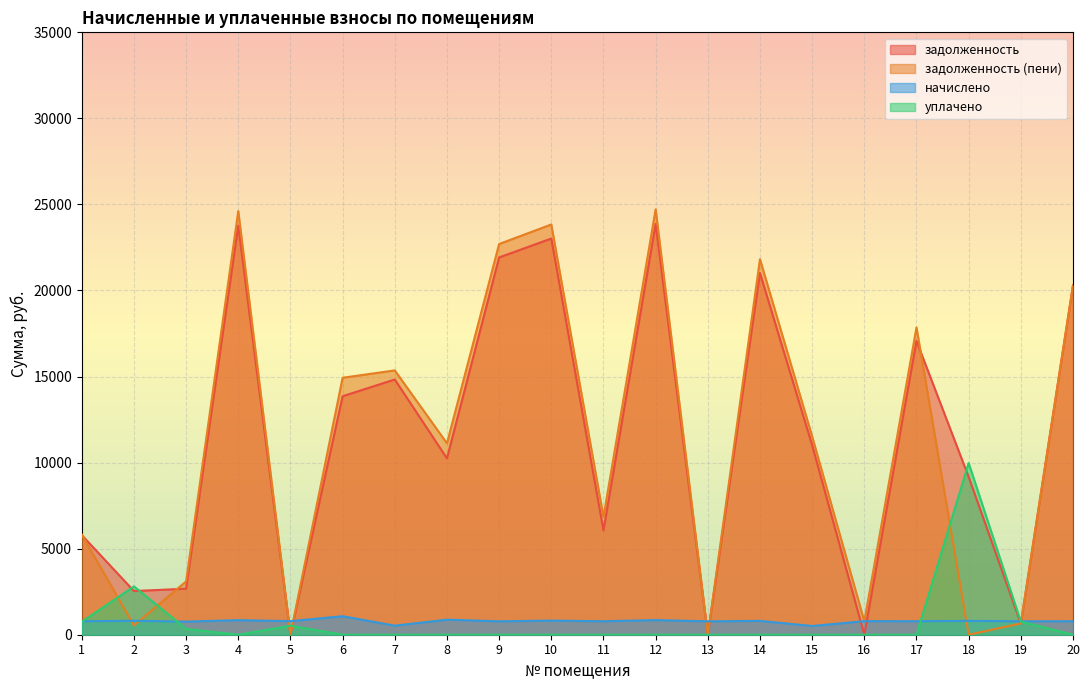

How many values in the задолженность (пени) series exceed 11523?

10